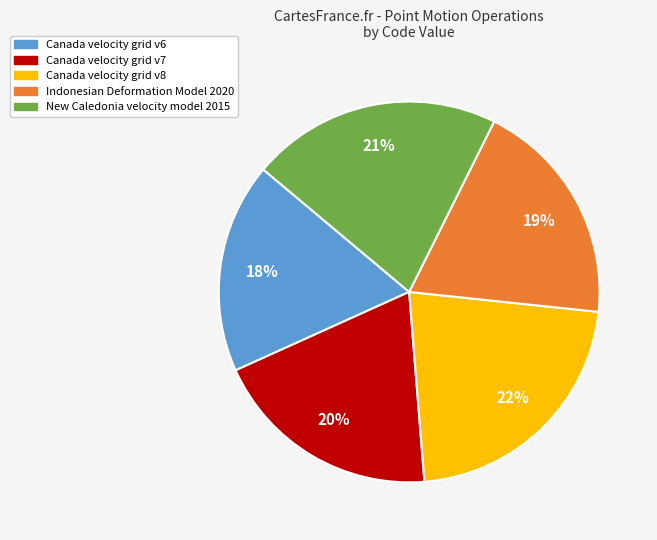

To the nearest percent, what portion does Canada velocity grid v8 represent?

22%